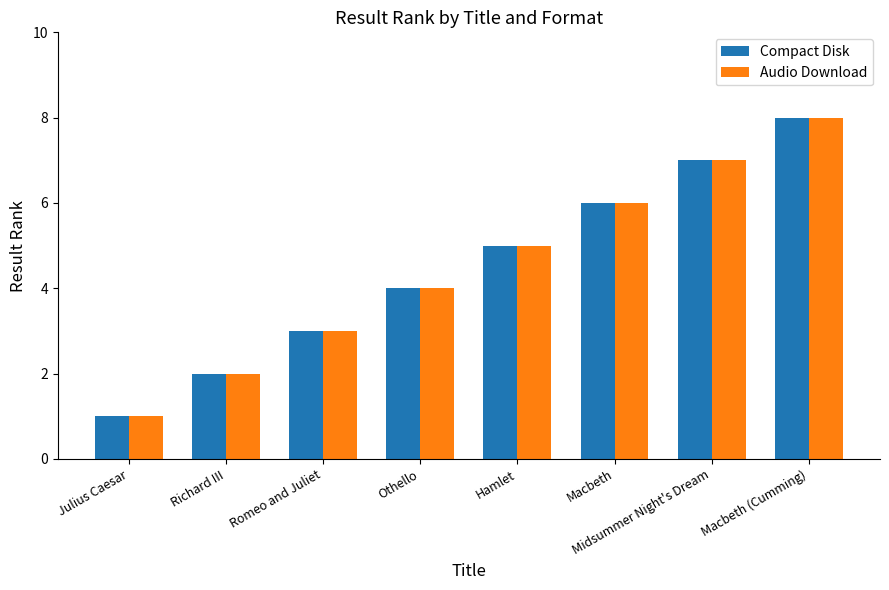

How many bars are there in each group?

2